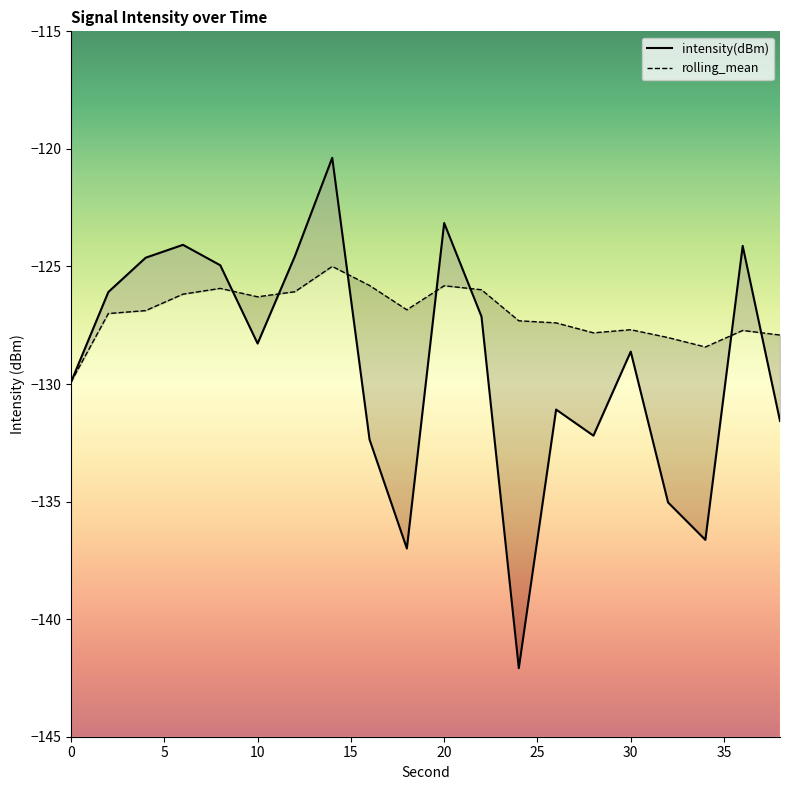

Reading right to left, extract all data points from this chart.

intensity(dBm): 38=-131.6	36=-124.1	34=-136.6	32=-135.0	30=-128.6	28=-132.2	26=-131.1	24=-142.1	22=-127.1	20=-123.2	18=-137.0	16=-132.4	14=-120.4	12=-124.6	10=-128.3	8=-124.9	6=-124.1	4=-124.6	2=-126.1	0=-129.9
rolling_mean: 38=-127.9	36=-127.7	34=-128.4	32=-128.0	30=-127.7	28=-127.8	26=-127.4	24=-127.3	22=-126.0	20=-125.8	18=-126.8	16=-125.8	14=-125.0	12=-126.1	10=-126.3	8=-125.9	6=-126.2	4=-126.9	2=-127.0	0=-129.9